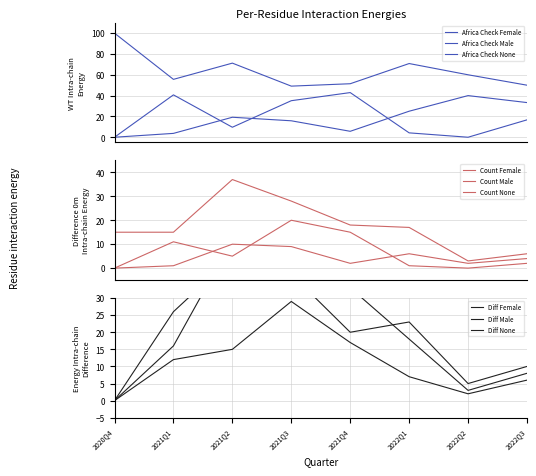

How many values in the Africa Check Female series are below 19?

4